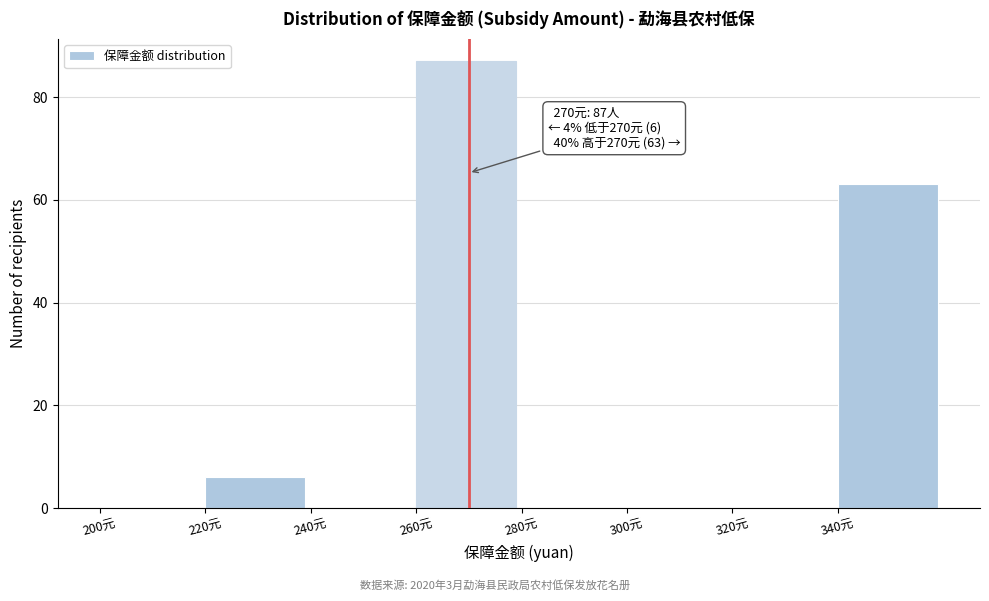

Over which range of the x-axis is the bar tallest?

260 to 280